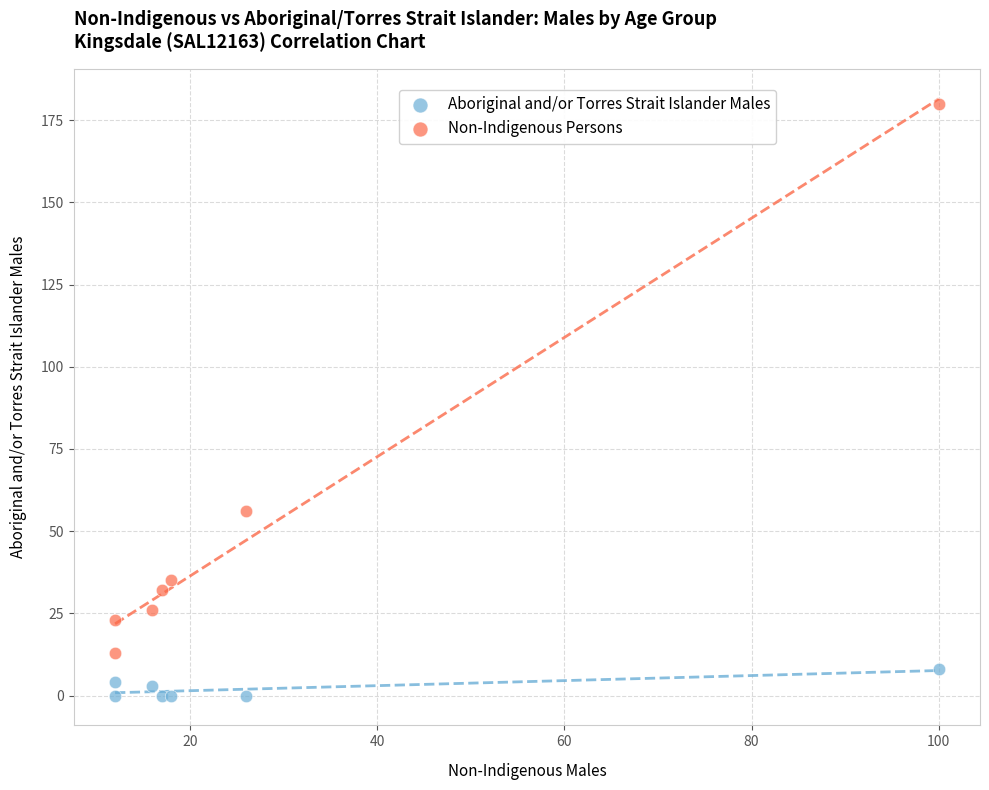

Which series contains the lowest Y value?

Aboriginal and/or Torres Strait Islander Males